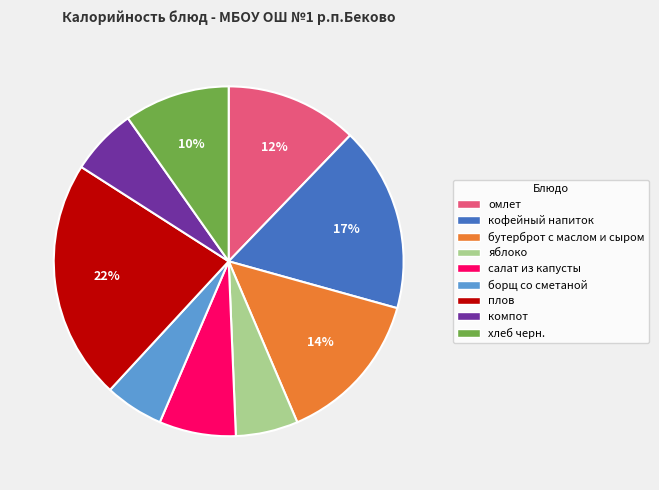

How many slices are in this pie chart?

9